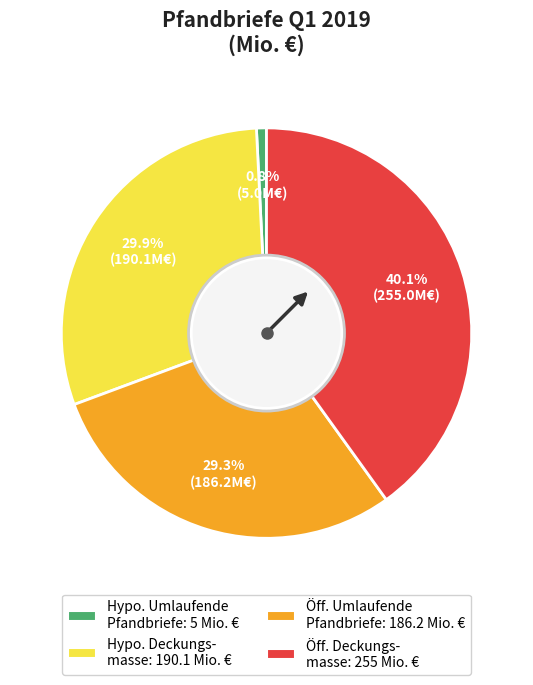

Does any single category account for the majority?

No